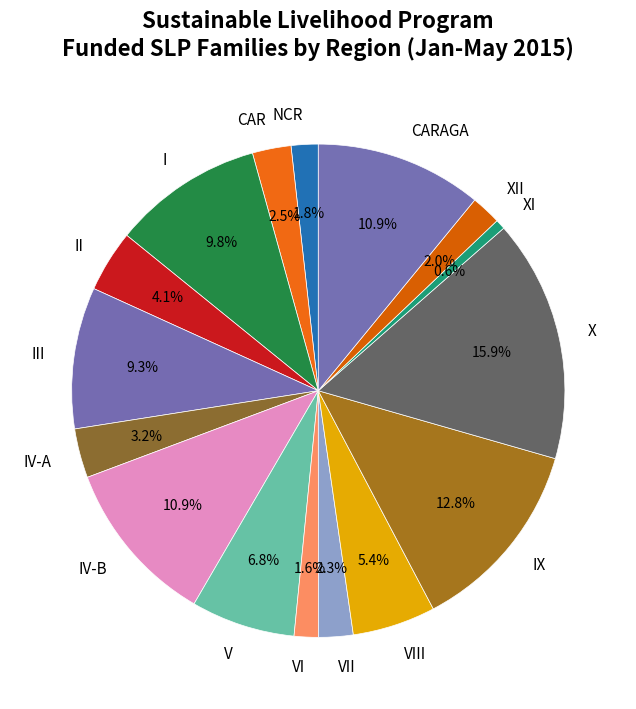

Which category has the smallest portion of the pie?

XI